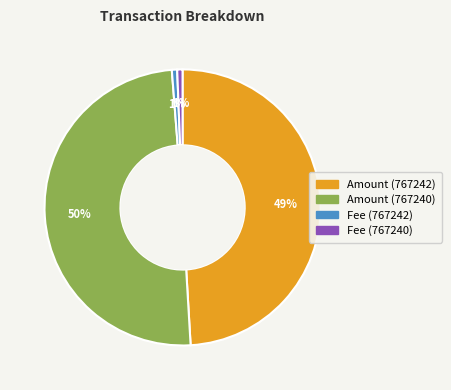

Does Fee (767242) account for over 50% of the chart?

No